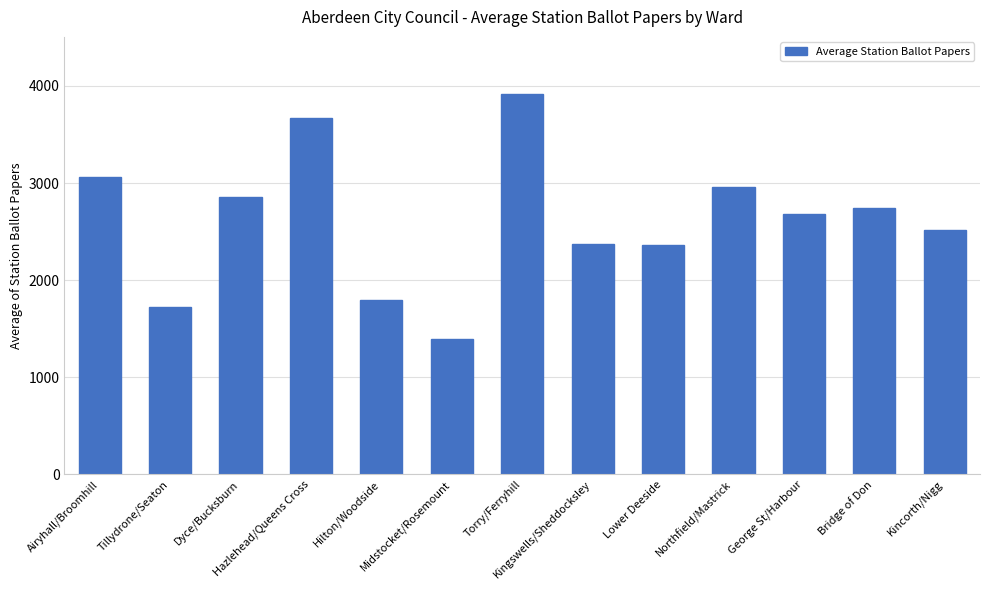

What position from the left is Kingswells/Sheddocksley?

8